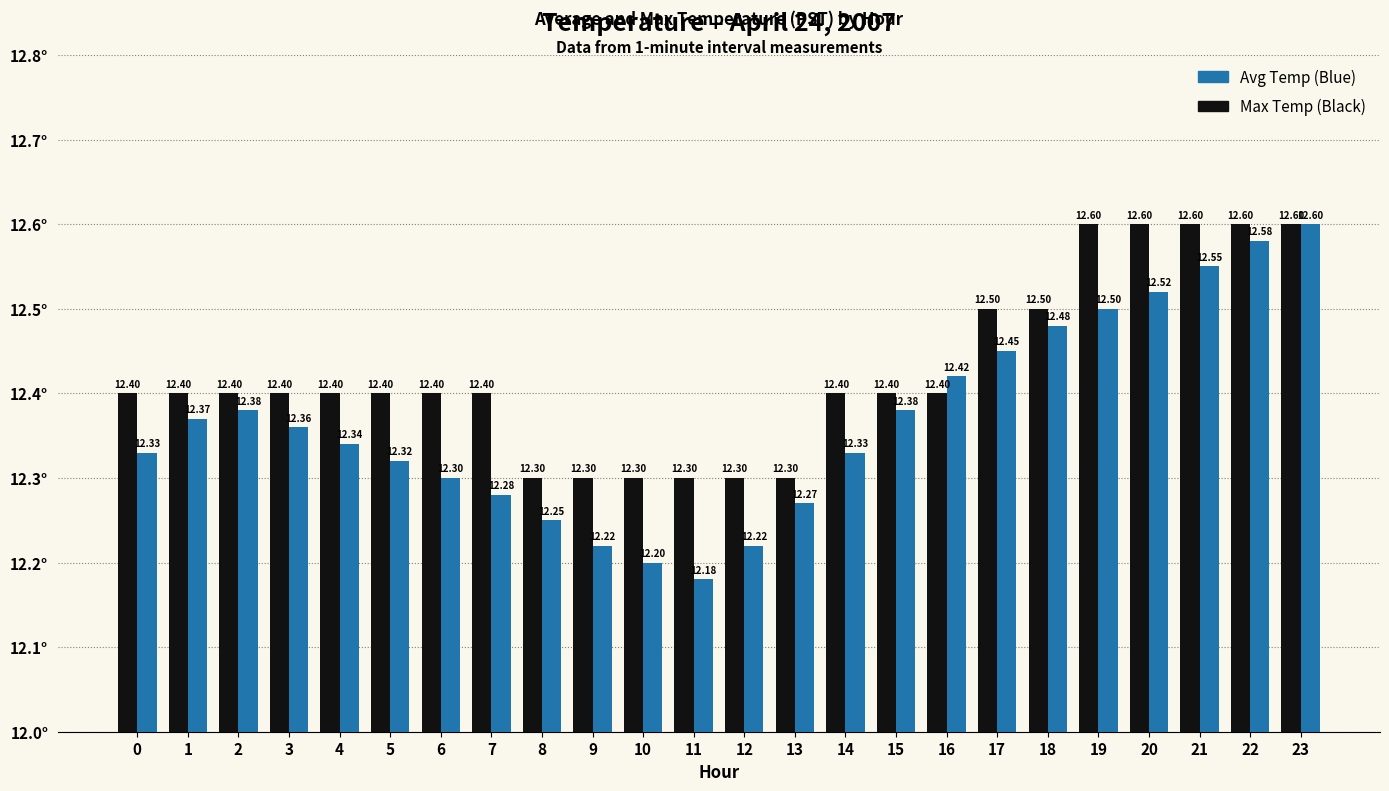

What are all the series names shown in the legend?

Avg Temp (Blue), Max Temp (Black)